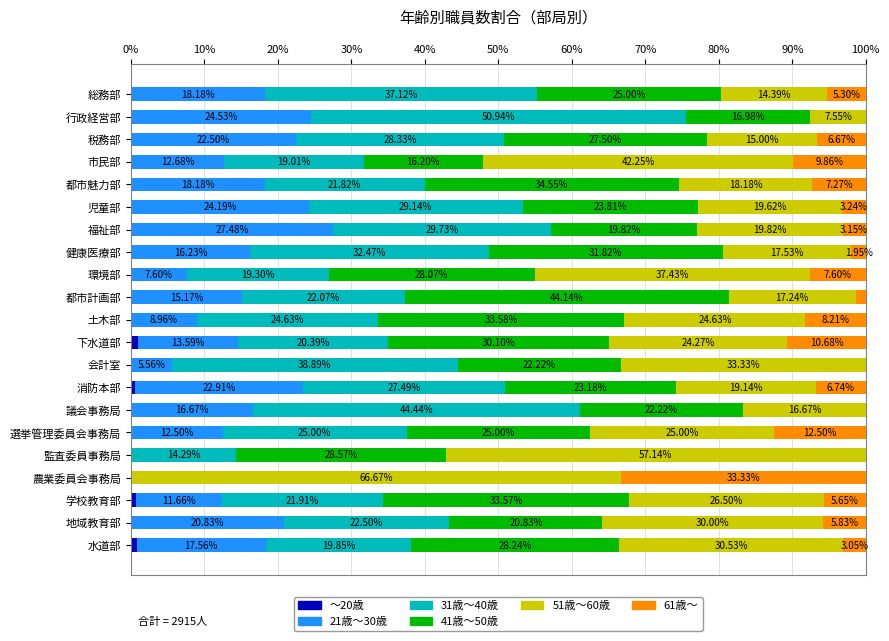

Count the number of data series in this chart.

6